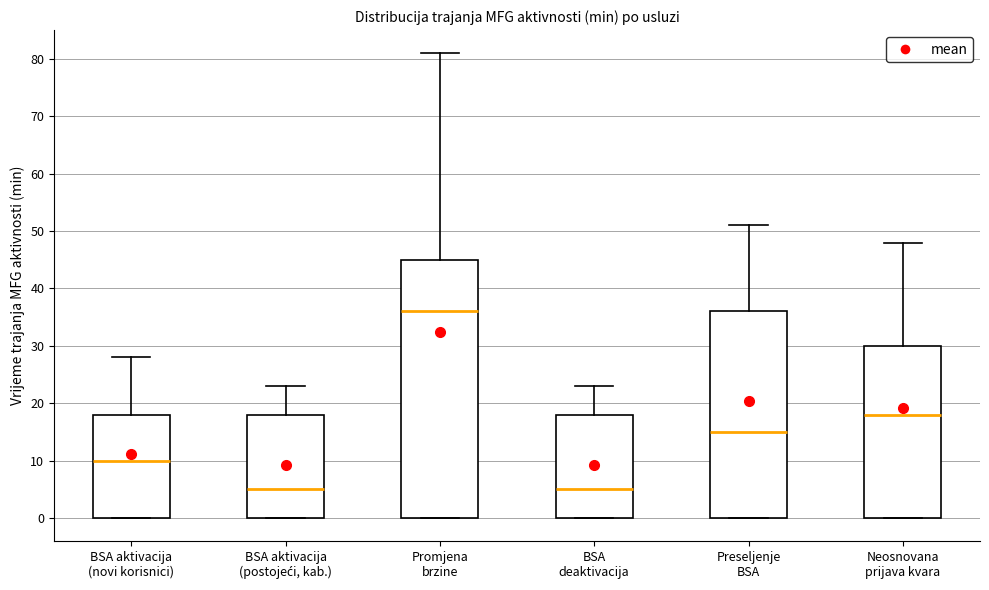

Comparing the boxes themselves (not the whiskers), which one is the tallest?

Promjena brzine